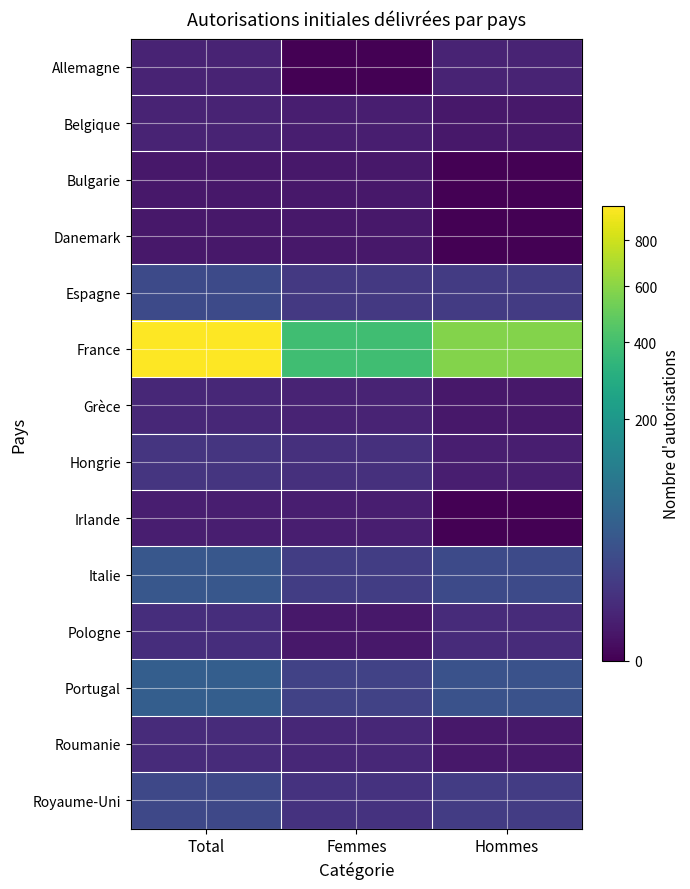

Between Femmes and Hommes, which series saw the biggest shift?

France